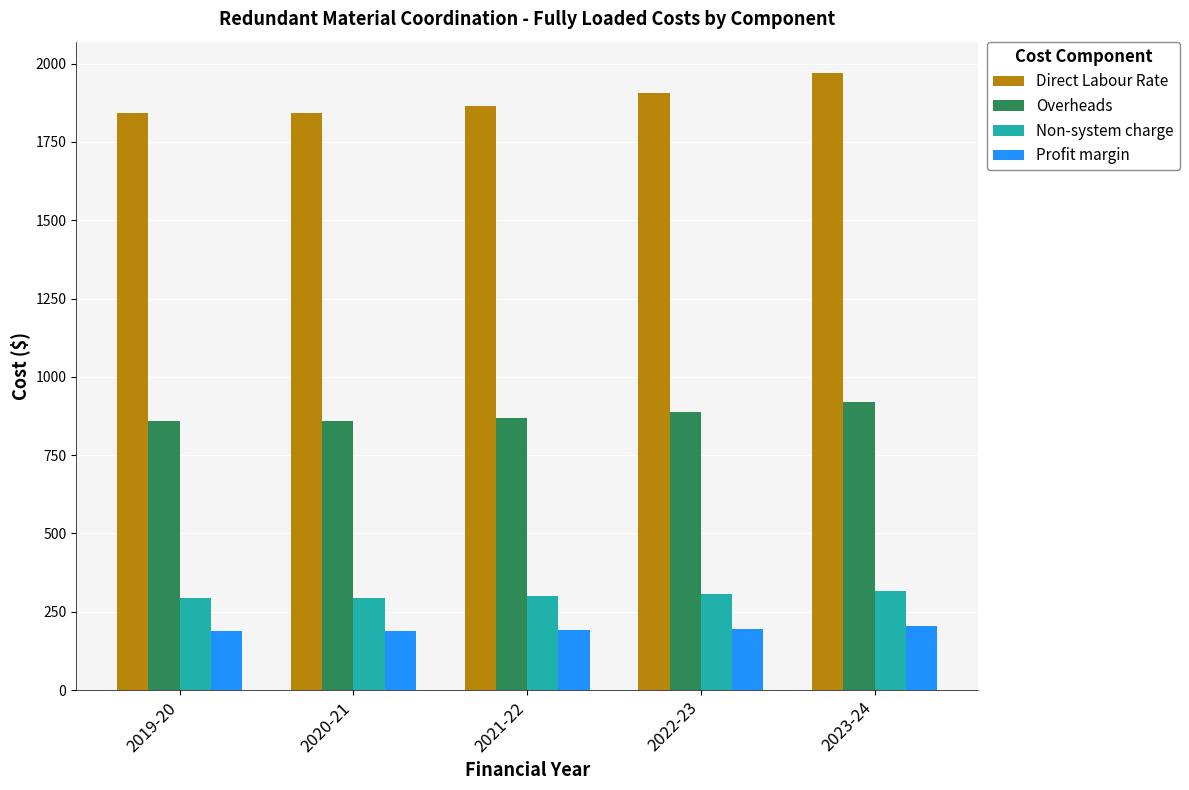

Is it true that Profit margin equals 192.2 at 2021-22?

True